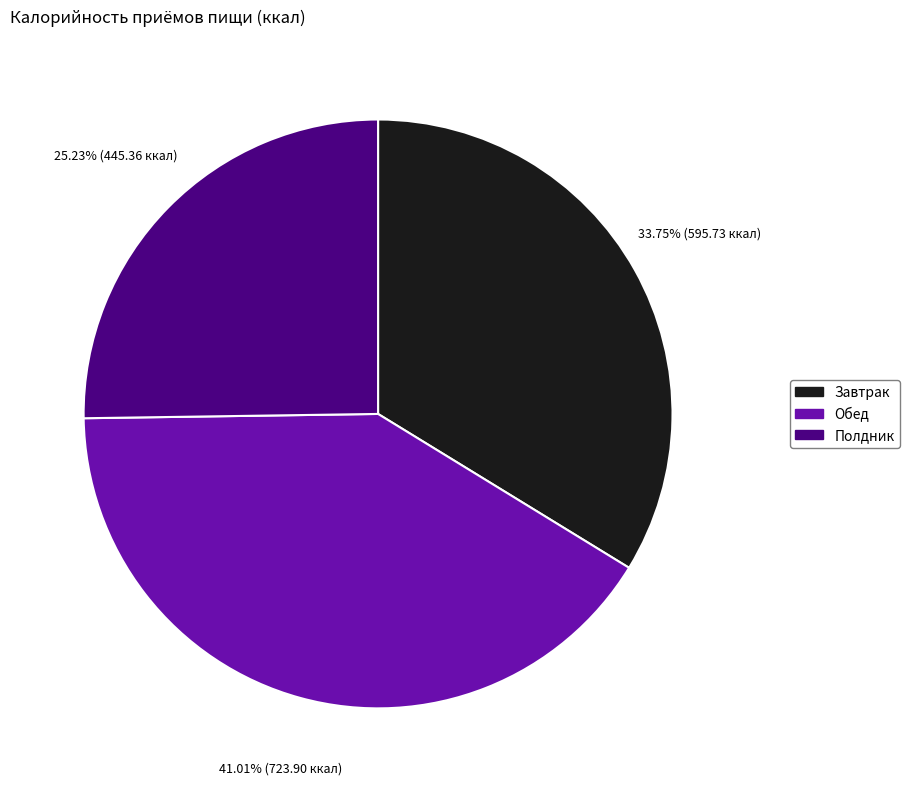

What percentage is NOT represented by Полдник?

74.8%